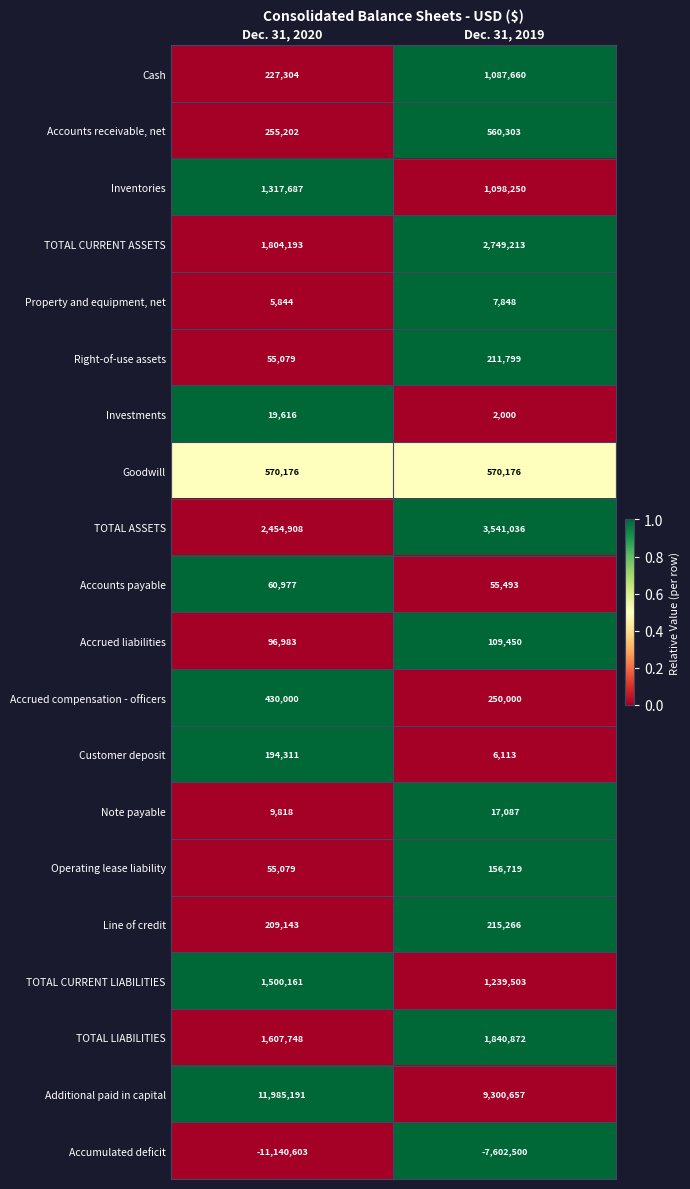

What is the greatest value displayed?

11985191